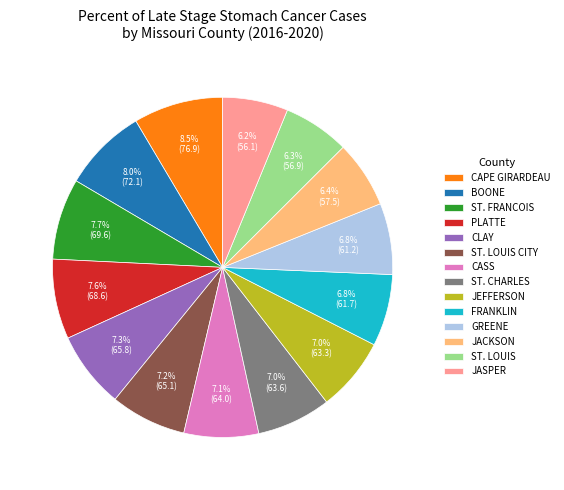

Which slice is the largest?

CAPE GIRARDEAU